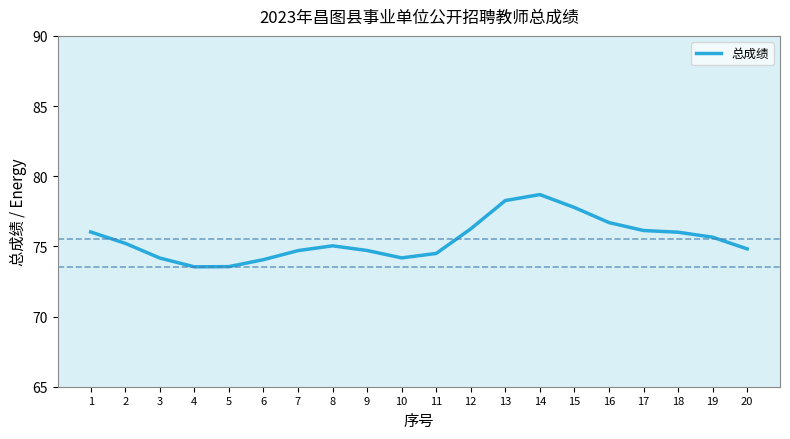

Approximately how many times larger is the value at 4 compared to 2?

1.0